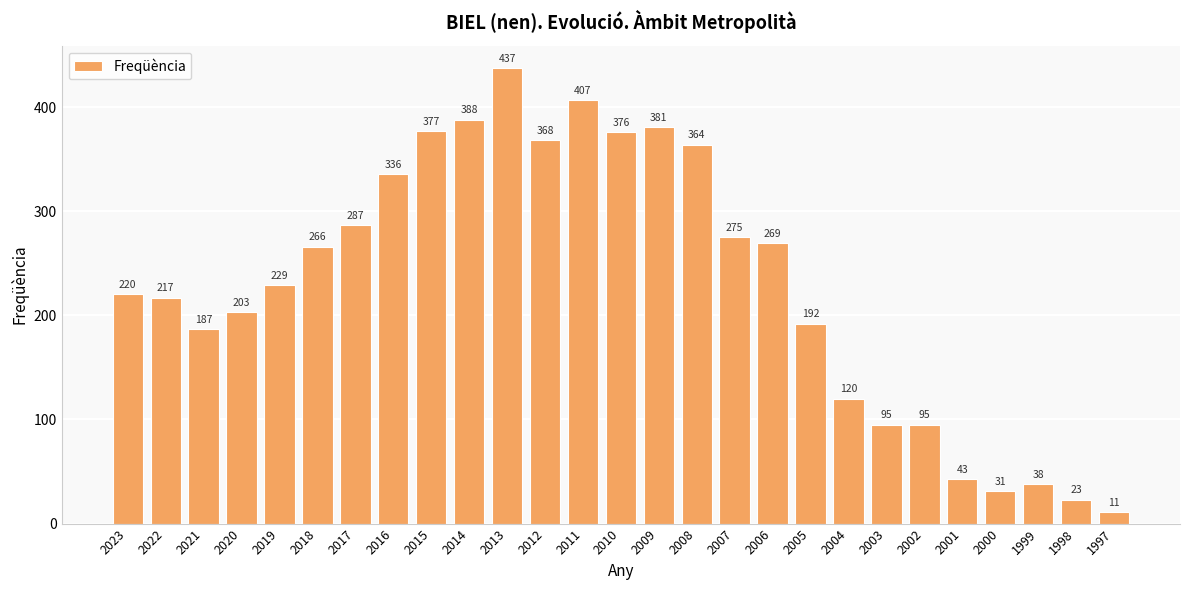

What is the change in value from 2002 to 1999?

-57